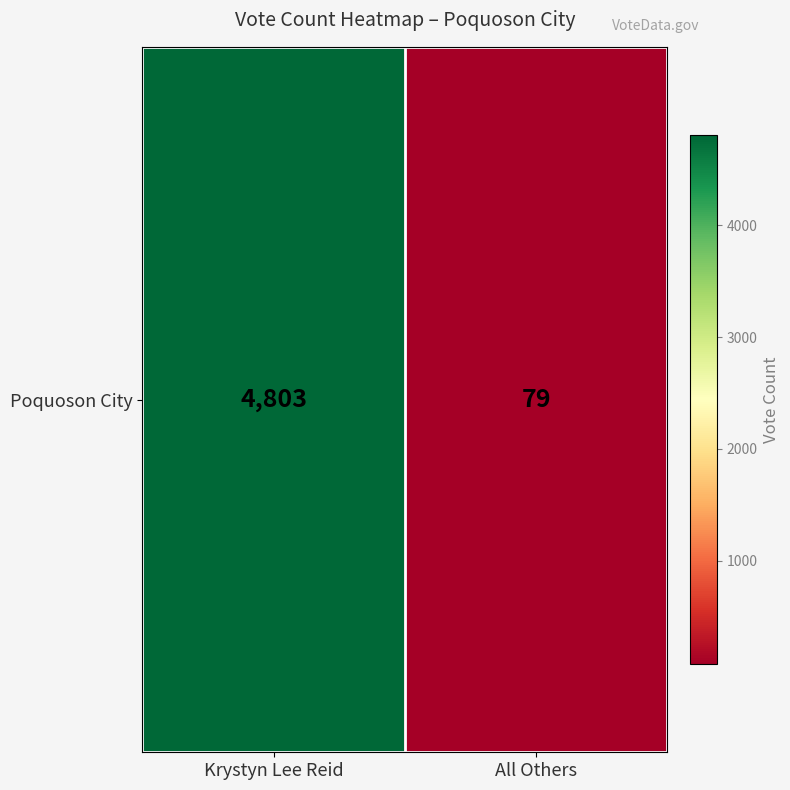

Count the number of data series in this chart.

1